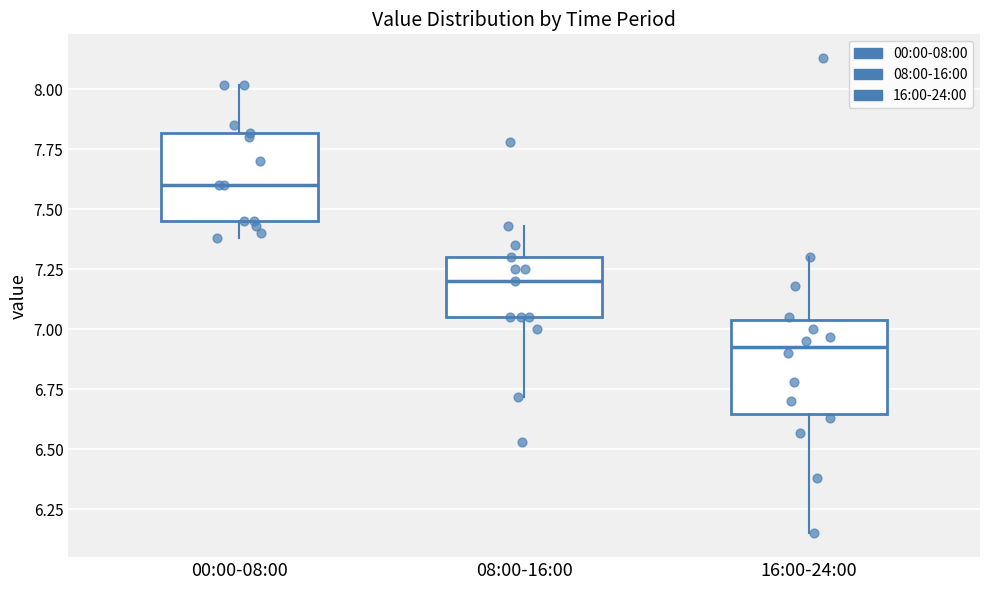

Reading left to right, transcribe this box plot: for each box, give where its median line is, the range the box spans, and where its two whiskers end, as read against the y-axis. The values are not printed on the chart, so give them approximately, as read against the axis.

00:00-08:00: median 7.60, box 7.45 to 7.80, whiskers 7.40 to 8.00
08:00-16:00: median 7.20, box 7.05 to 7.30, whiskers 6.70 to 7.45
16:00-24:00: median 6.95, box 6.65 to 7.05, whiskers 6.15 to 7.30